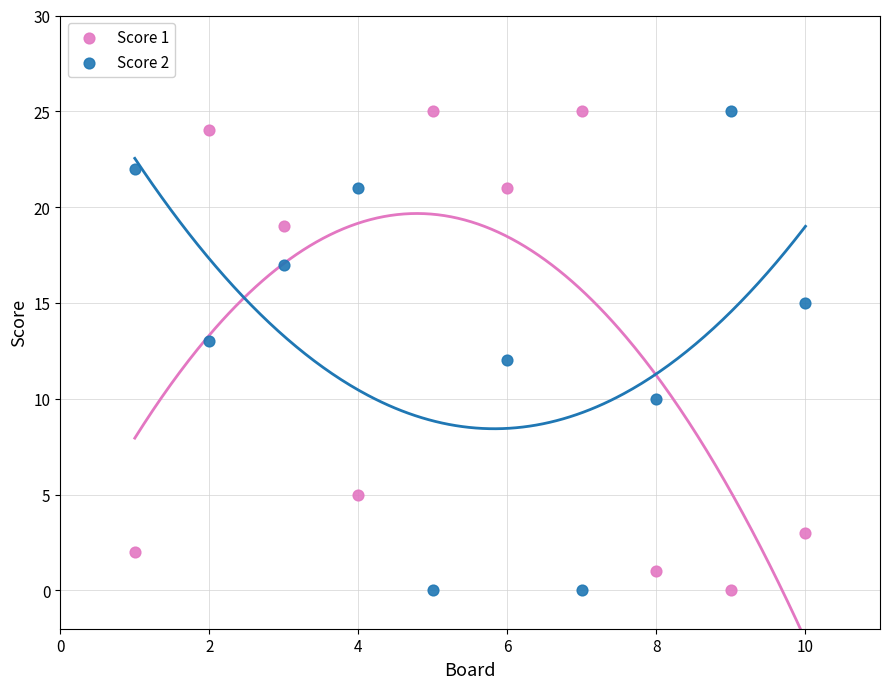

Across all data points, what is the range of X values (max minus min)?

9